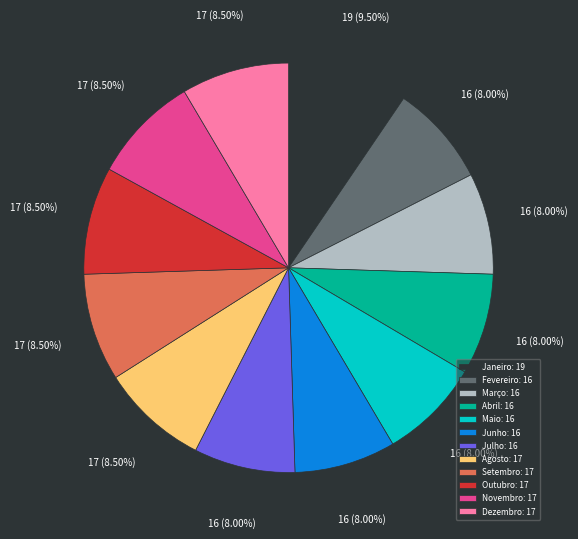

What is the total percentage of Outubro and Junho?

16.5%